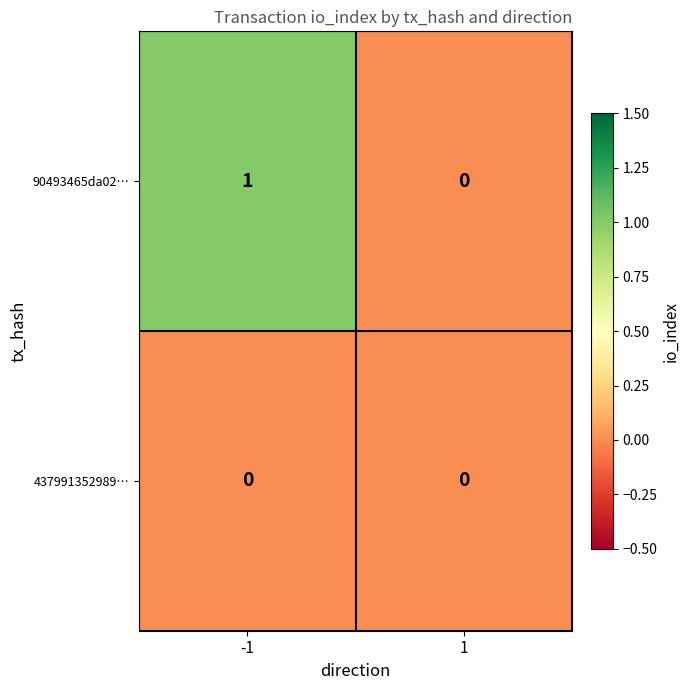

List the series in order of their peak value, lowest first.

437991352989…, 90493465da02…